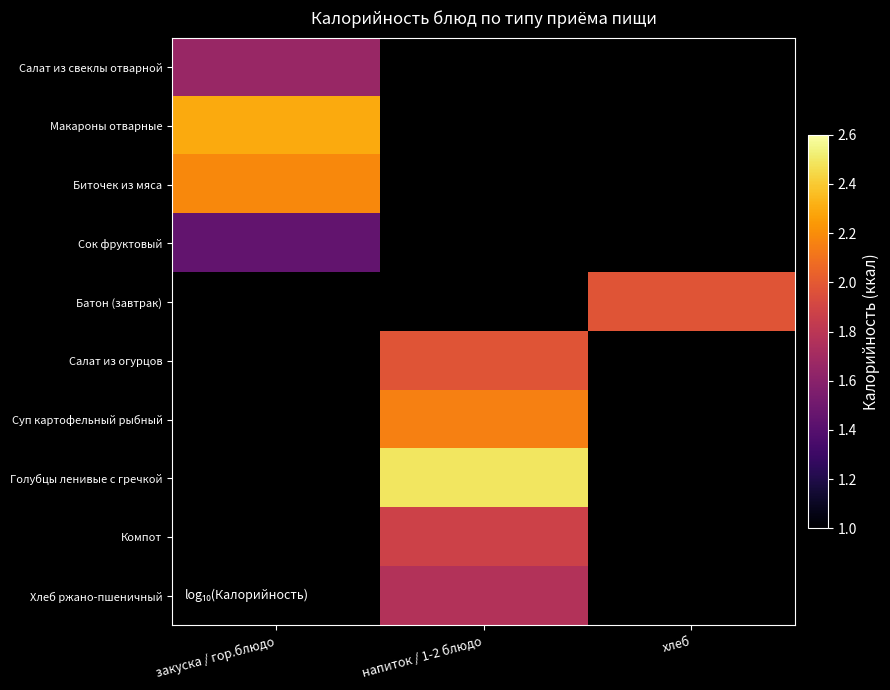

List the labels in order of Суп картофельный рыбный value, smallest first.

закуска / гор.блюдо, напиток / 1-2 блюдо, хлеб